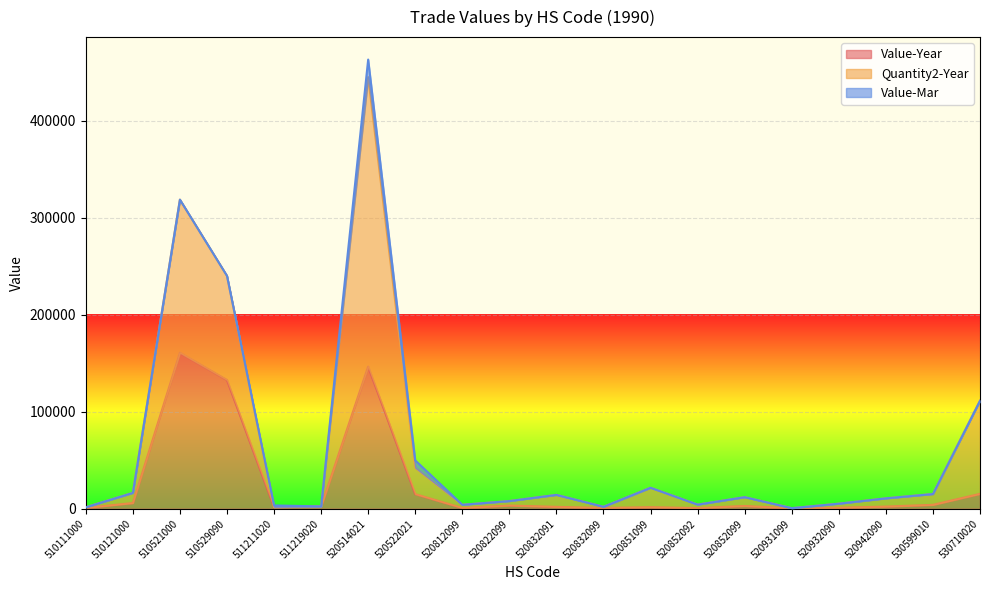

What is the value of the Quantity2-Year point at the 19th from the left?

15191